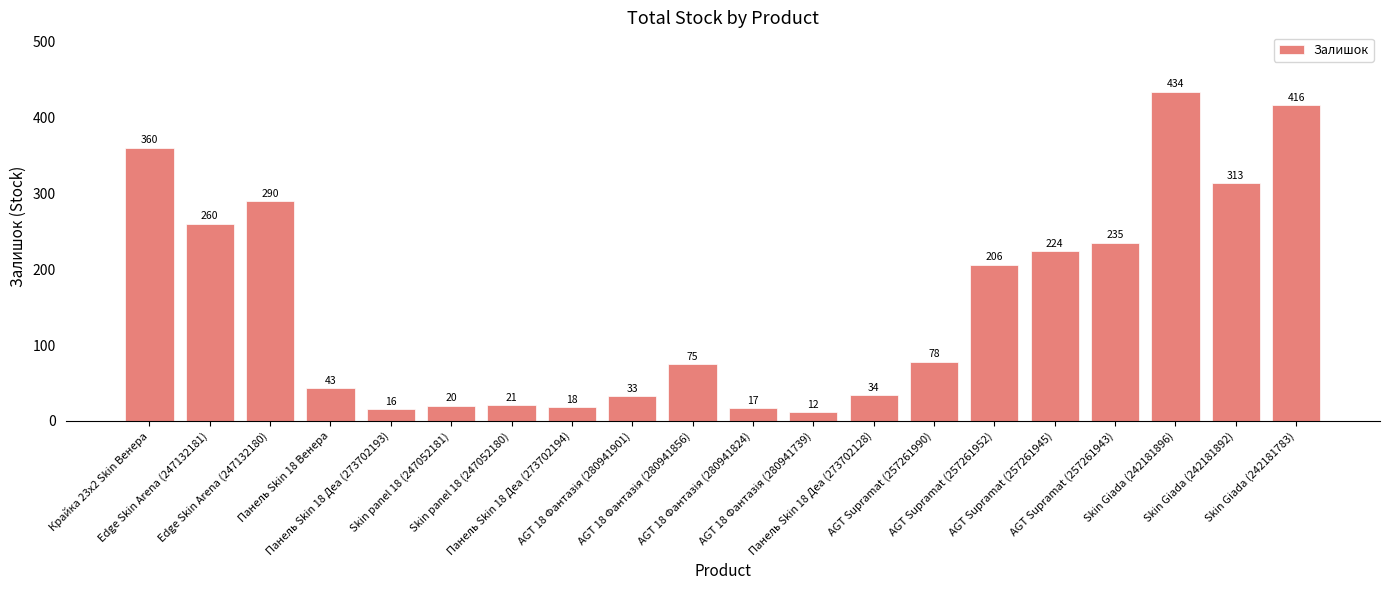

What is the label of the 17th bar from the left?

AGT Supramat (257261943)